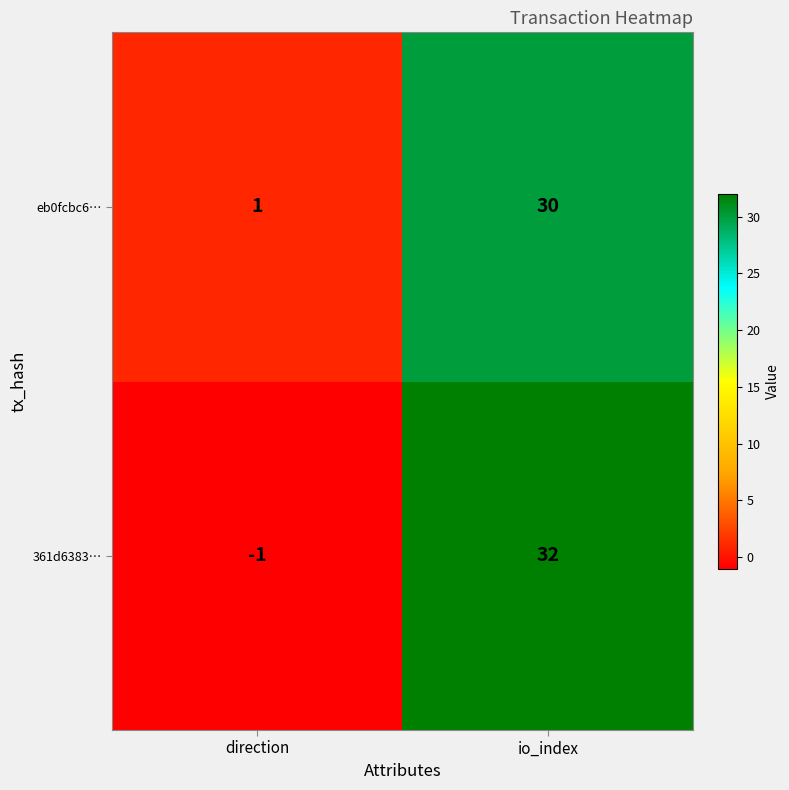

What is the difference between the maximum and minimum values in the 361d6383… series?

33